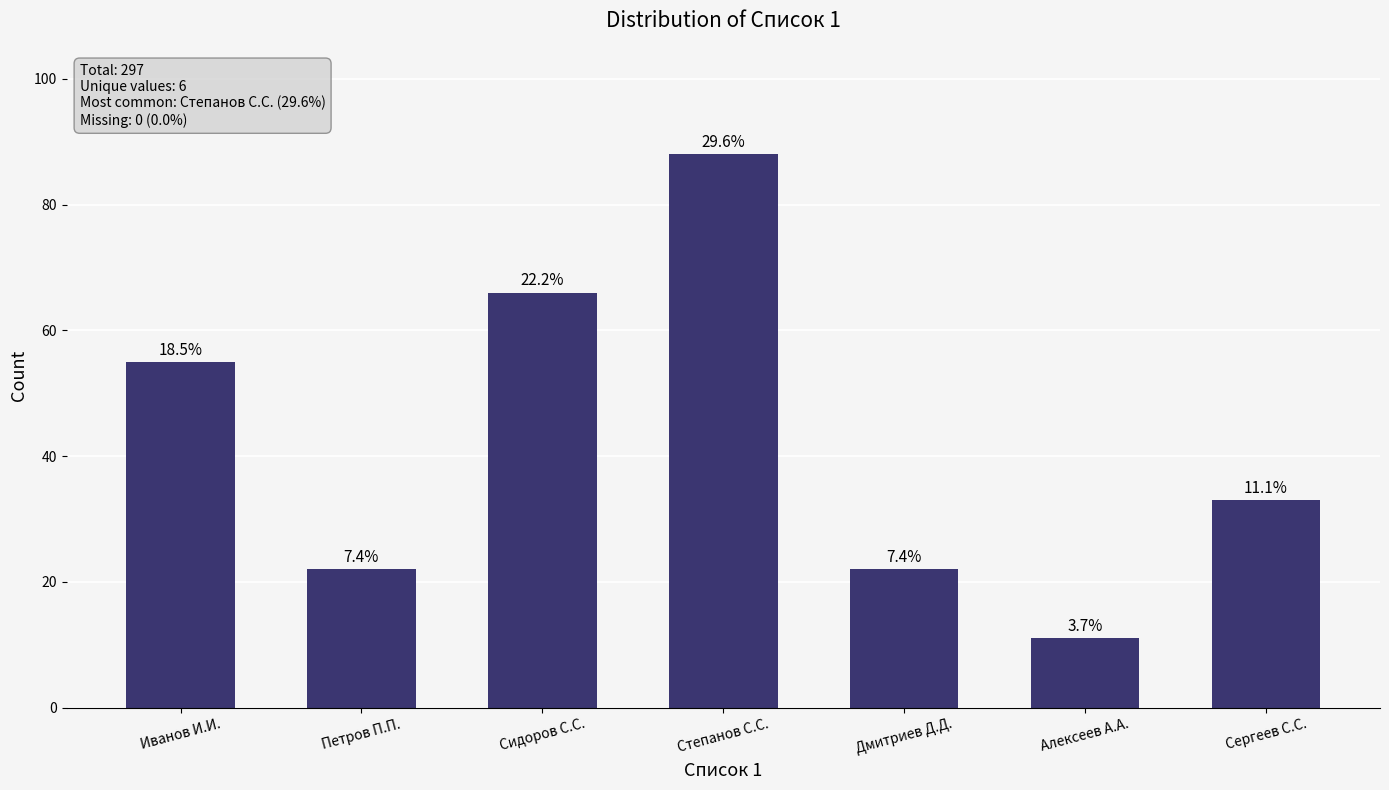

What is the sum of the values at Иванов И.И. and Степанов С.С.?

143